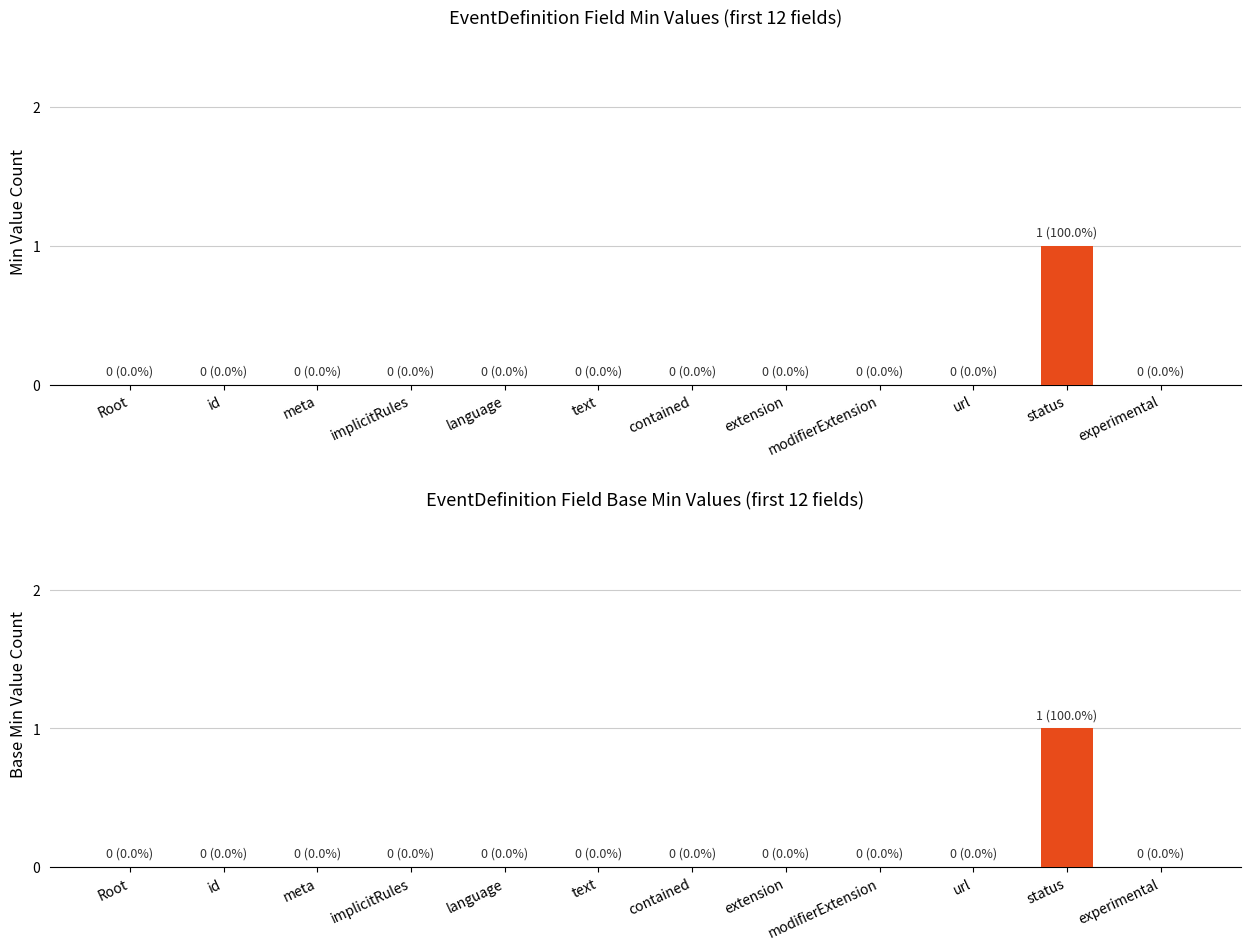

Which category has the lowest value in the Min Value Count series?

Root